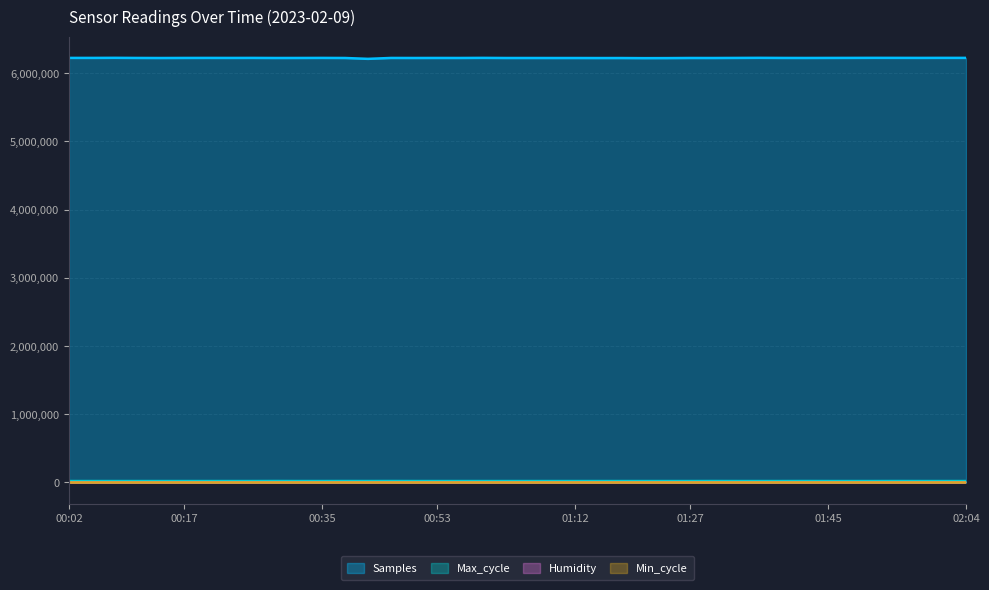

At which label is Samples closest to 6217920?

01:21